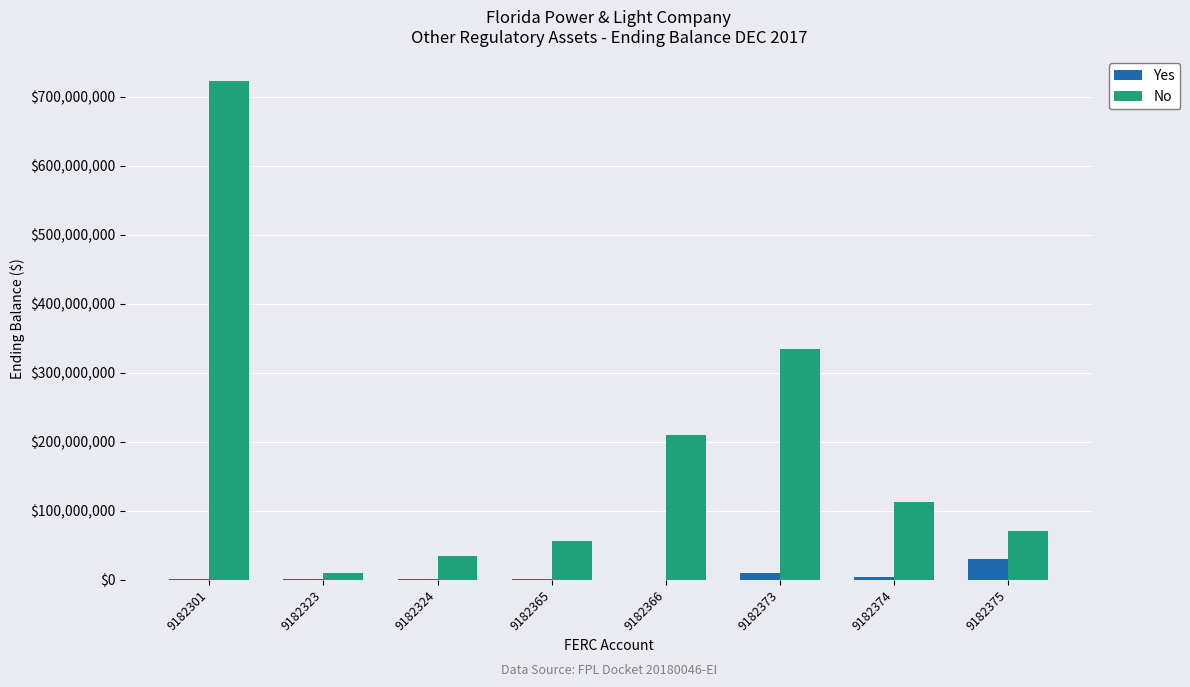

The value of No at 9182375 is 116758332.5. True or false?

False